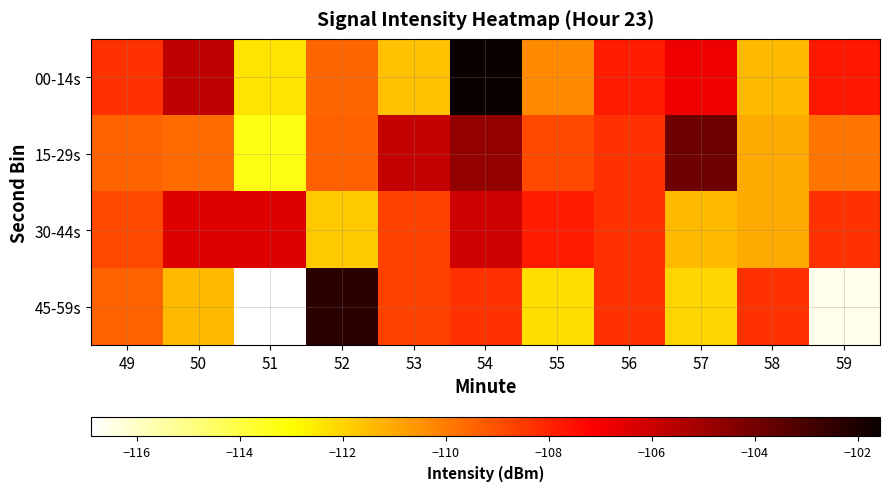

Reading left to right, transcribe all the data shown in this chart.

00-14s: 49=-108.3	50=-105.7	51=-112.4	52=-109.5	53=-111.6	54=-101.6	55=-110.3	56=-107.8	57=-106.8	58=-111.4	59=-107.7
15-29s: 49=-109.4	50=-109.6	51=-113.2	52=-109.4	53=-105.9	54=-104.7	55=-108.8	56=-108.3	57=-103.9	58=-111.1	59=-109.9
30-44s: 49=-108.8	50=-106.4	51=-106.4	52=-111.8	53=-108.7	54=-106.1	55=-107.8	56=-108.3	57=-111.4	58=-111.1	59=-108.3
45-59s: 49=-109.4	50=-111.4	51=-116.9	52=-102.3	53=-108.7	54=-108.3	55=-112.3	56=-108.3	57=-112.1	58=-108.3	59=-116.6